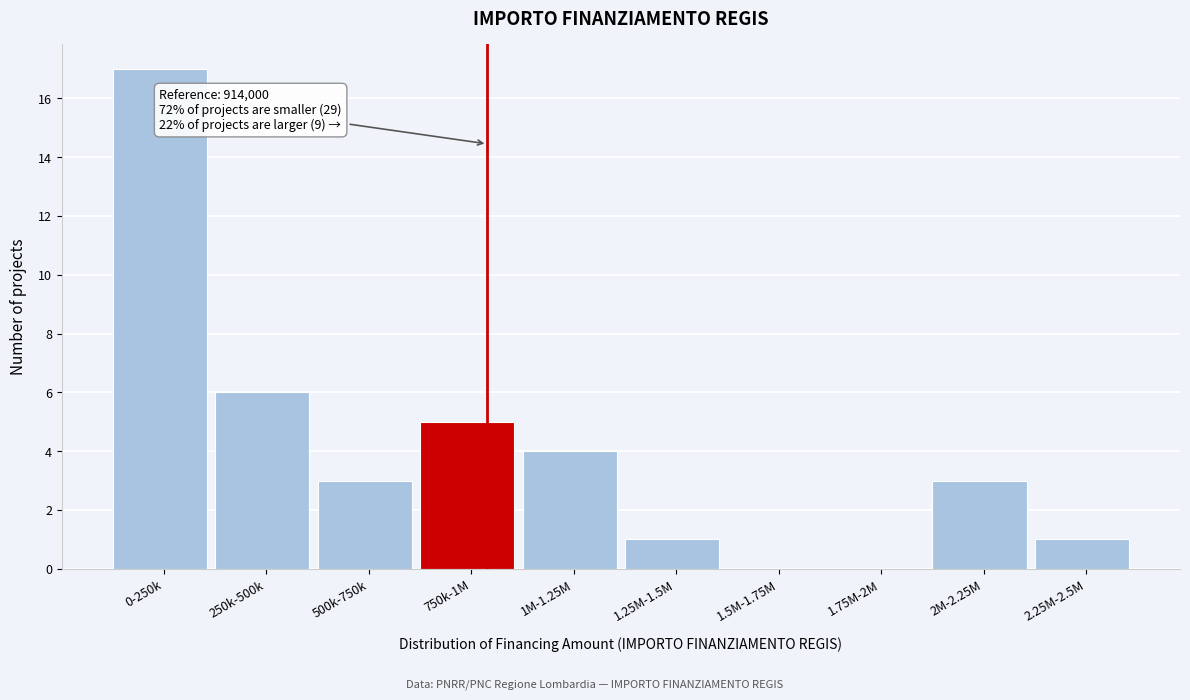

Reading left to right, what are all the values shown in this chart?

0-250k=17	250k-500k=6	500k-750k=3	750k-1M=5	1M-1.25M=4	1.25M-1.5M=1	1.5M-1.75M=0	1.75M-2M=0	2M-2.25M=3	2.25M-2.5M=1